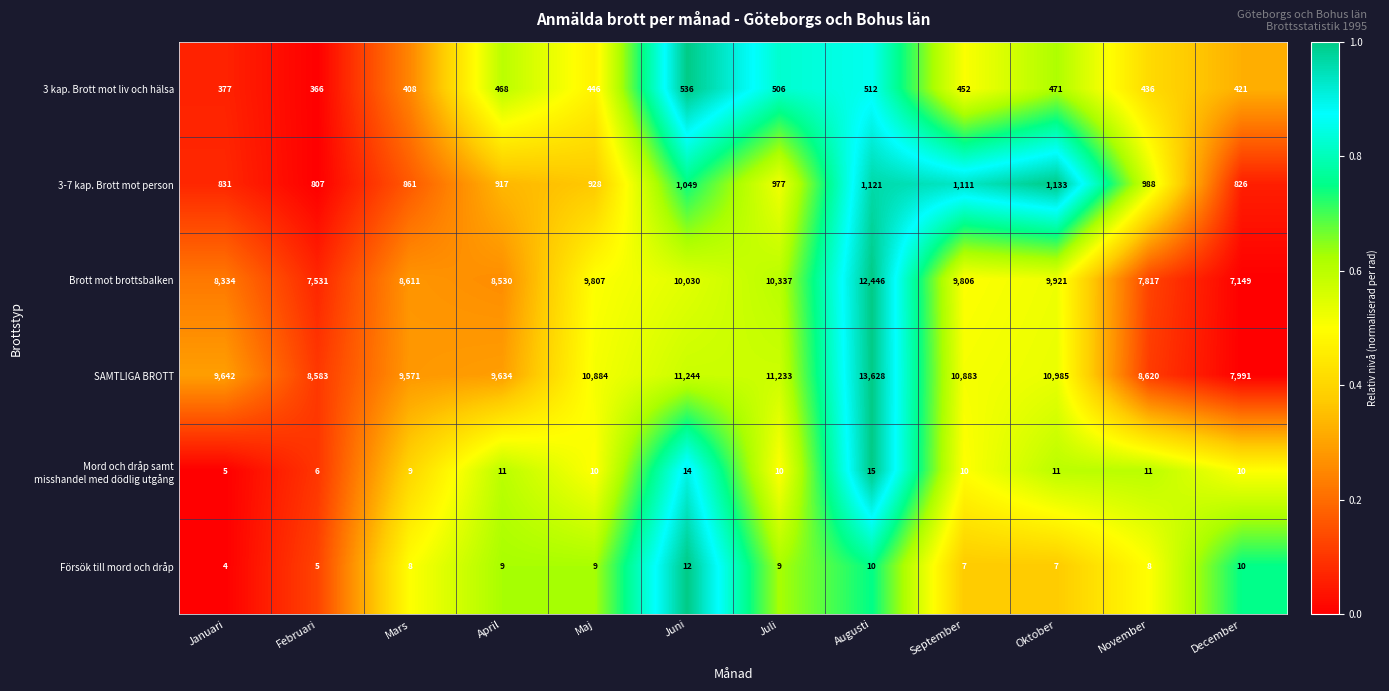

Which series changed the most between Juli and Augusti?

SAMTLIGA BROTT